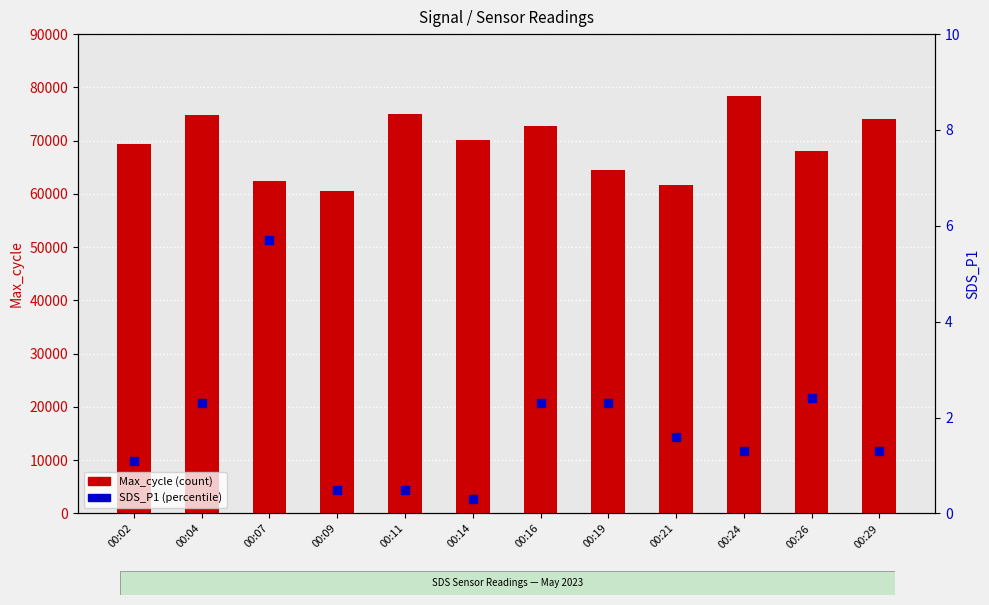

Which series has the largest total across all categories?

Max_cycle